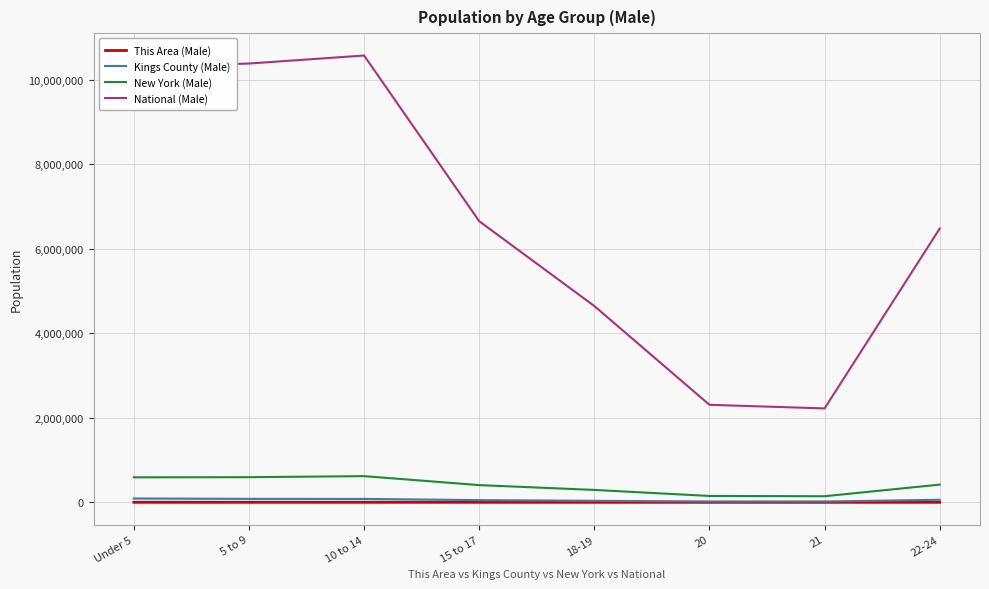

True or false: National (Male) and This Area (Male) cross at least once.

False